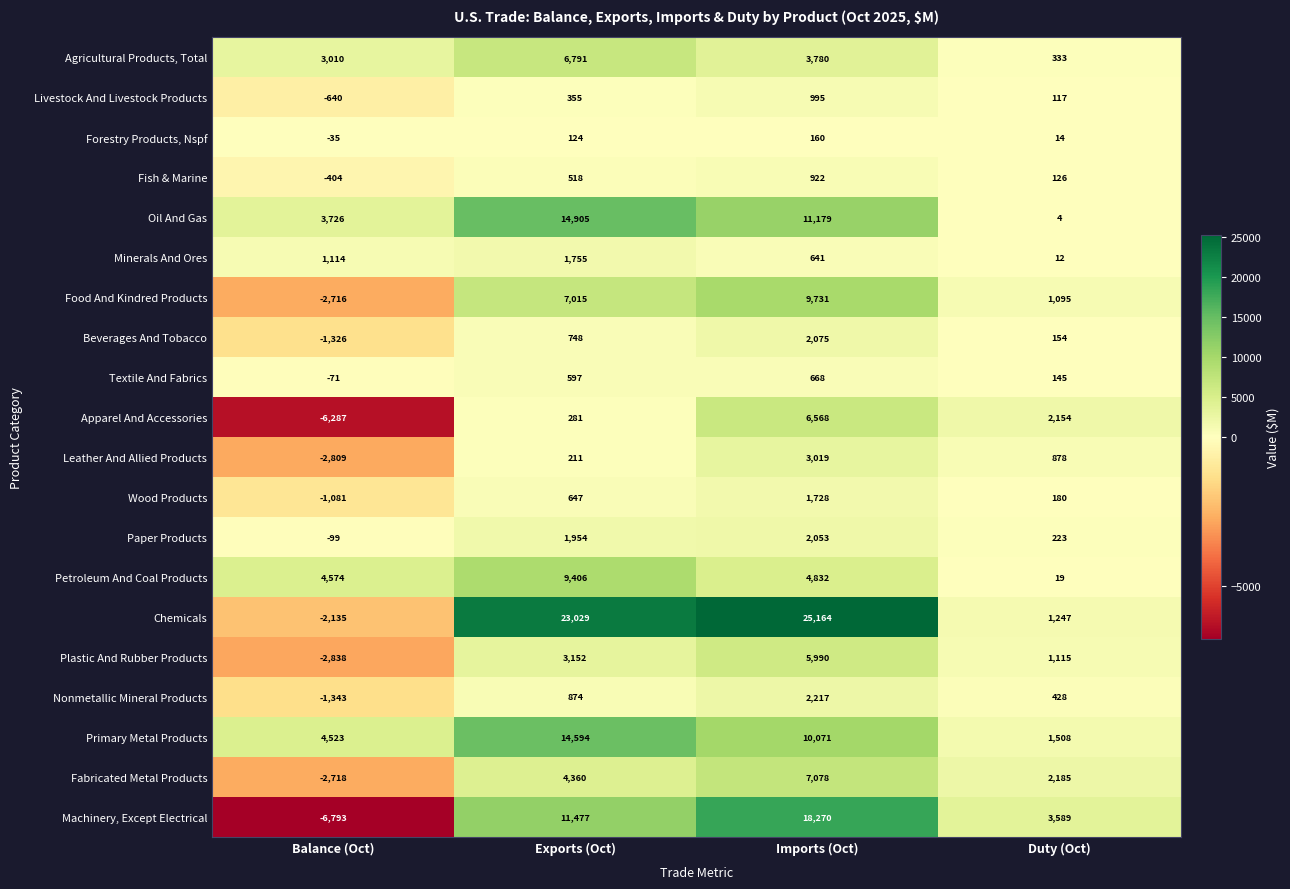

At which label is Fish & Marine closest to 259?

Duty (Oct)